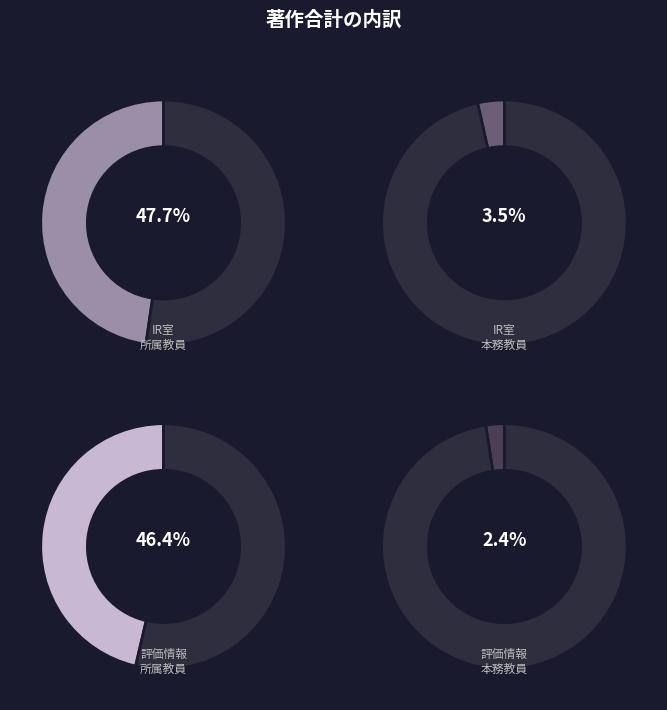

Count the number of slices in the pie.

4